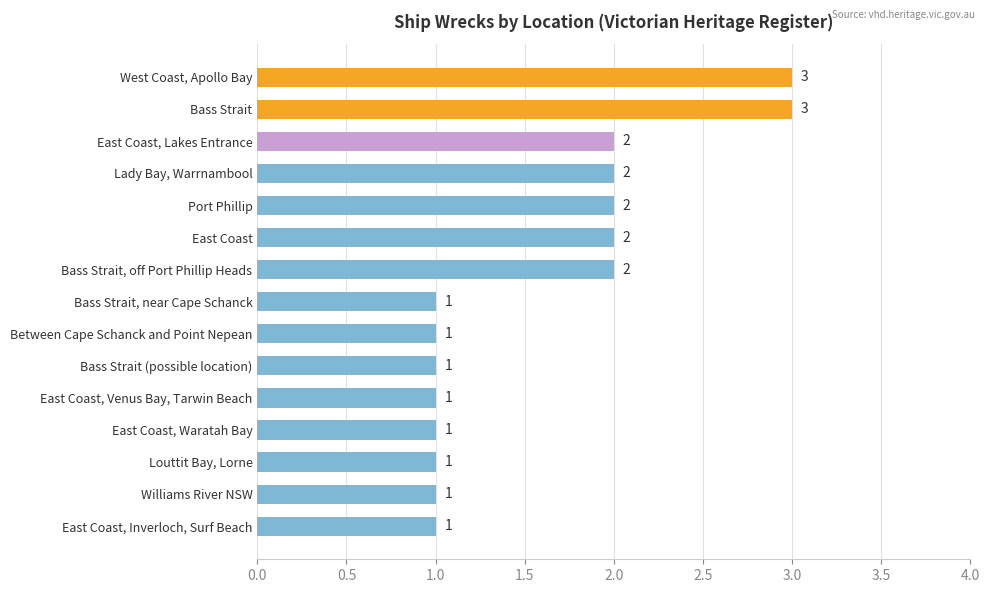

Approximately how many times larger is the value at Port Phillip compared to East Coast, Inverloch, Surf Beach?

2.0